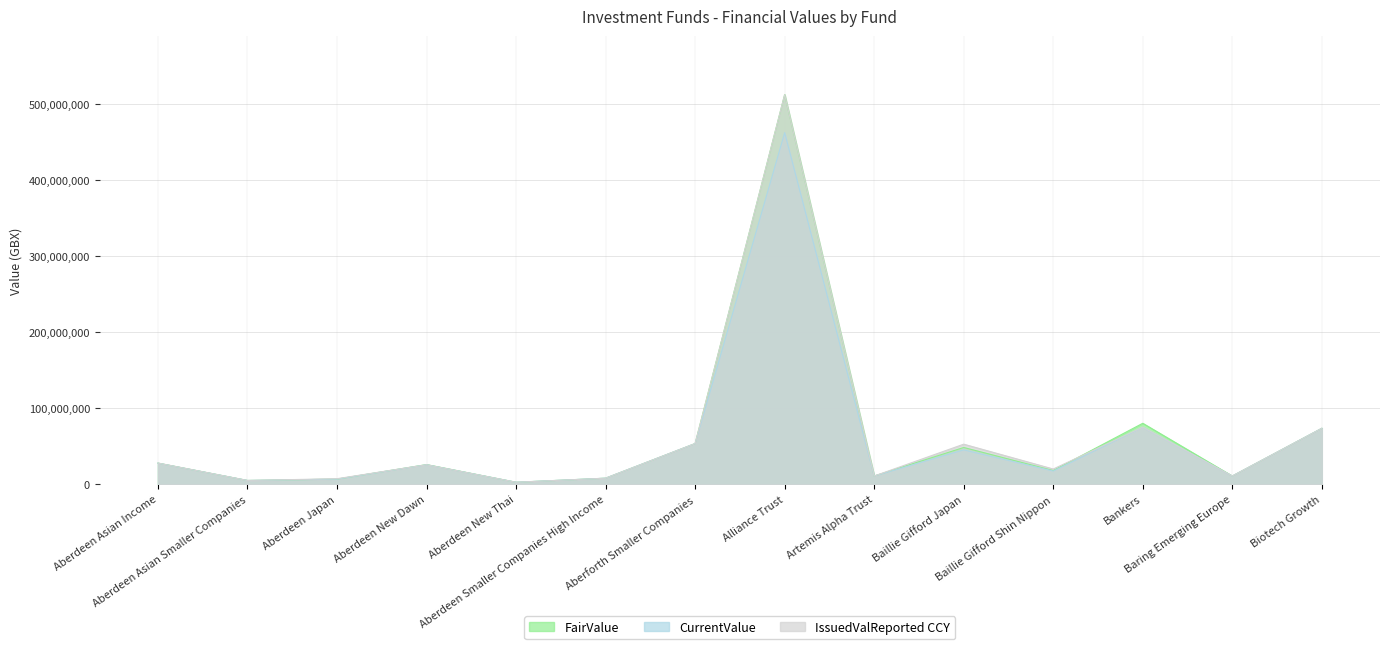

What is the spread (max minus min) of values at Alliance Trust?

50000000